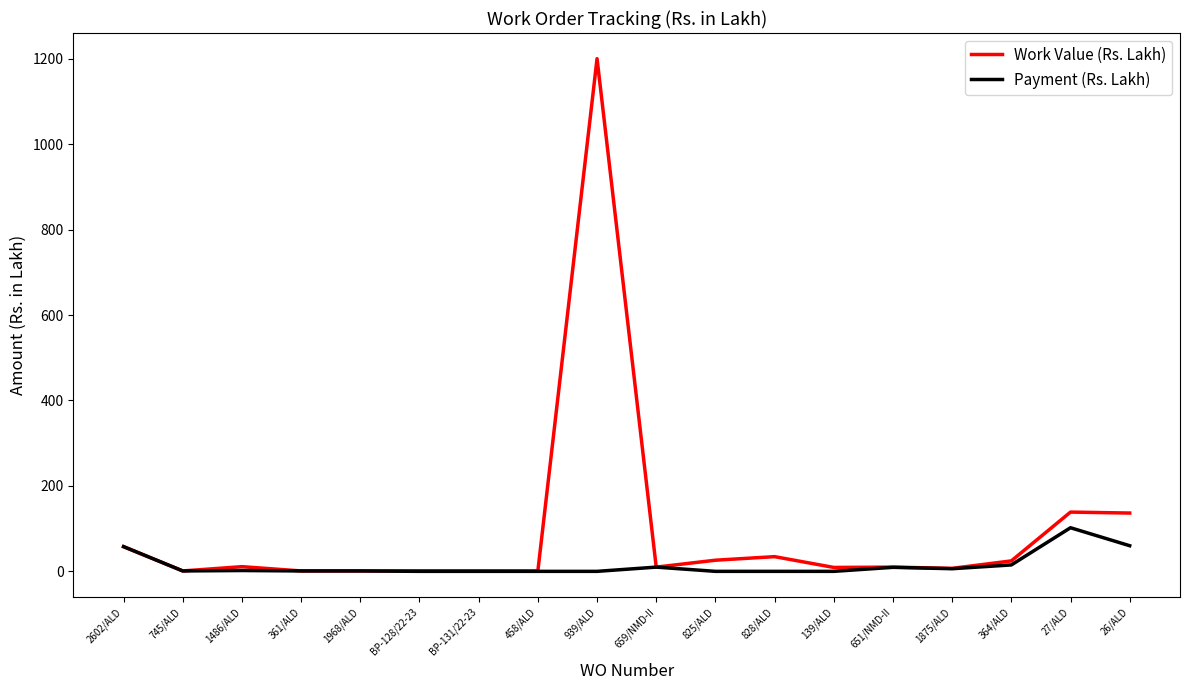

At which category is the sum across all series the highest?

939/ALD